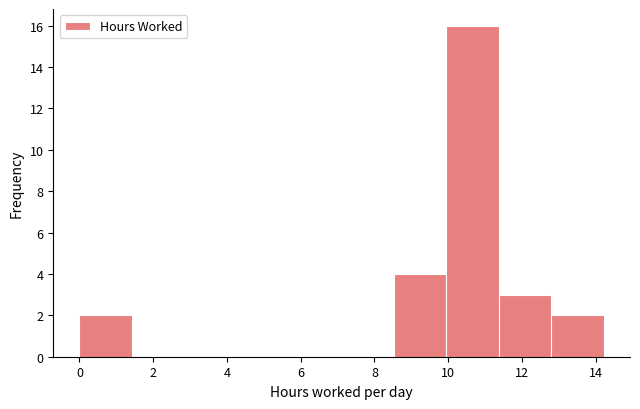

Which range on the x-axis has the tallest bar?

10.0 to 11.4